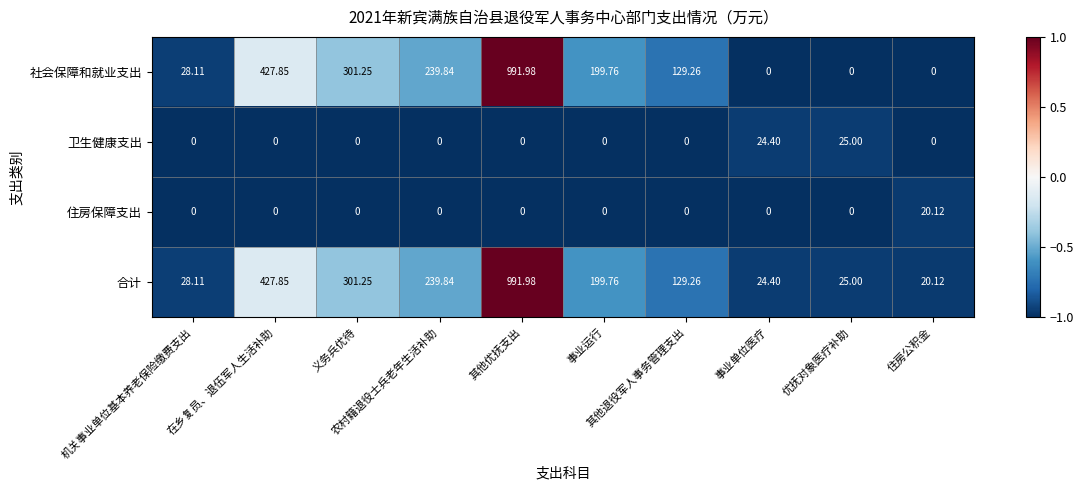

Which series has the largest total across all categories?

合计